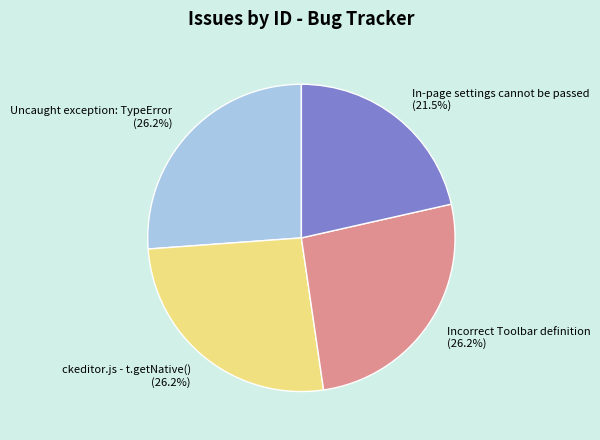

Is there any slice that represents more than half of the pie?

No